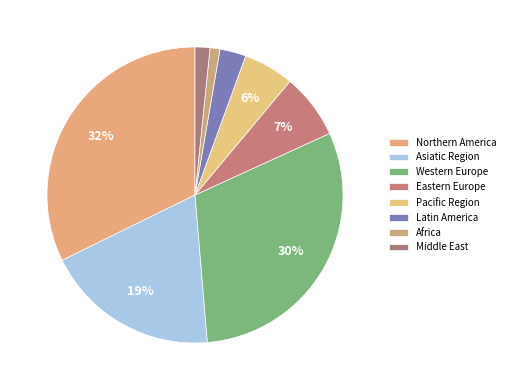

How many slices are in this pie chart?

8